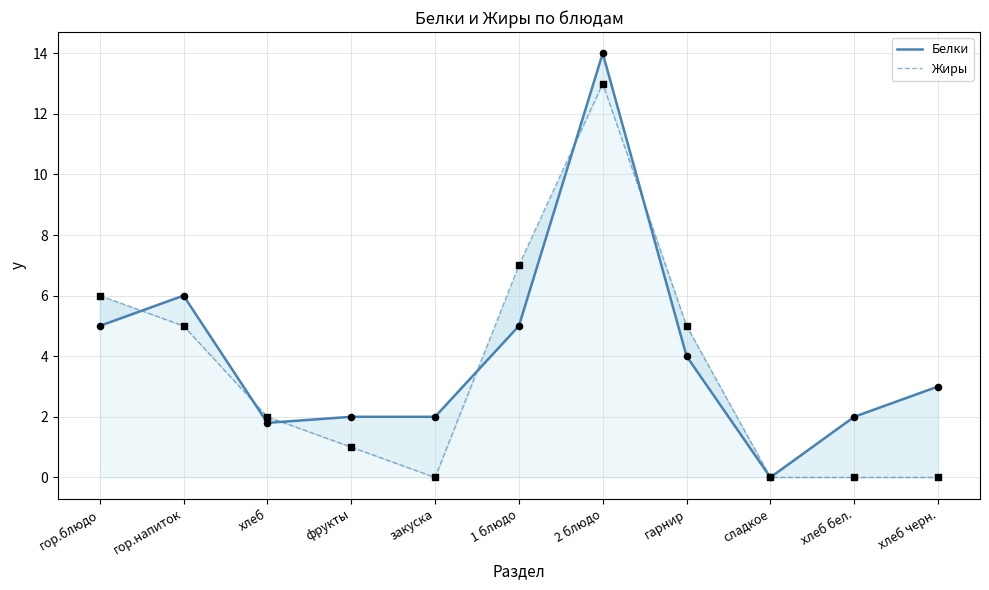

At which category is the sum across all series the highest?

2 блюдо